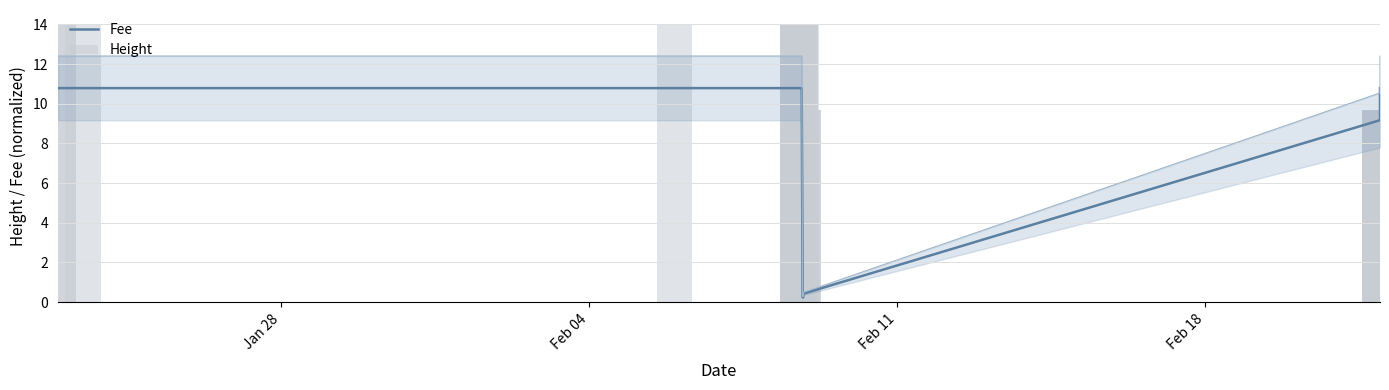

Rank the series by their maximum value, from highest to lowest.

Height, Fee